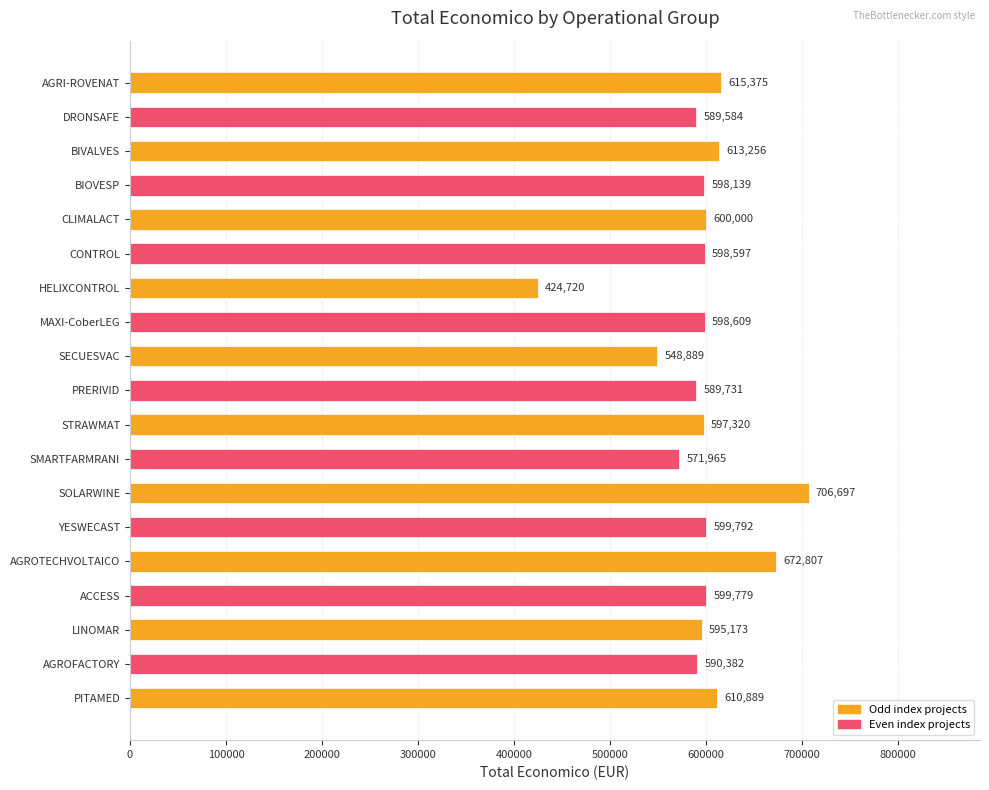

What is the sum of all values?

11321704